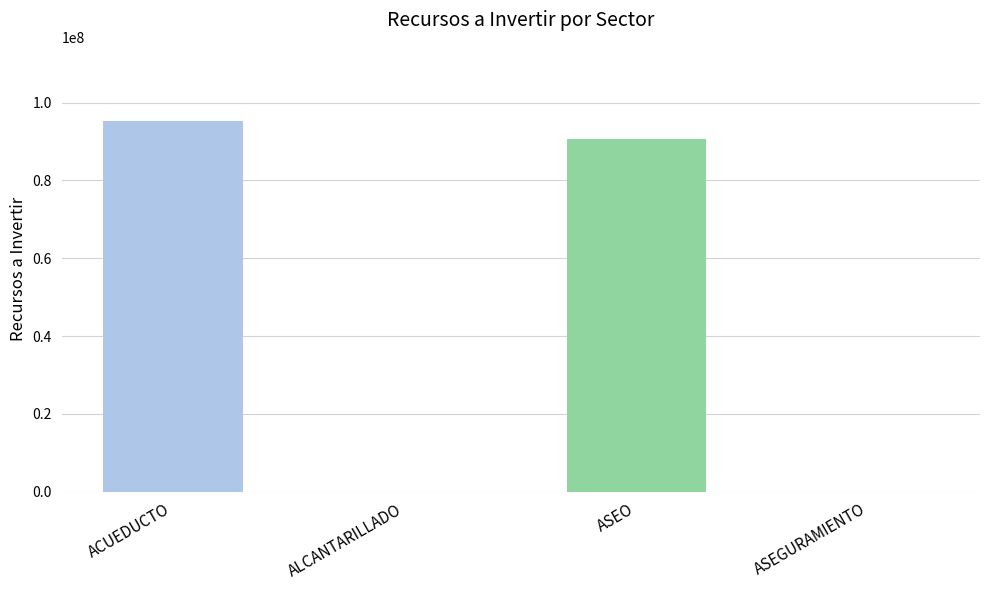

Does the chart contain stacked bars?

No